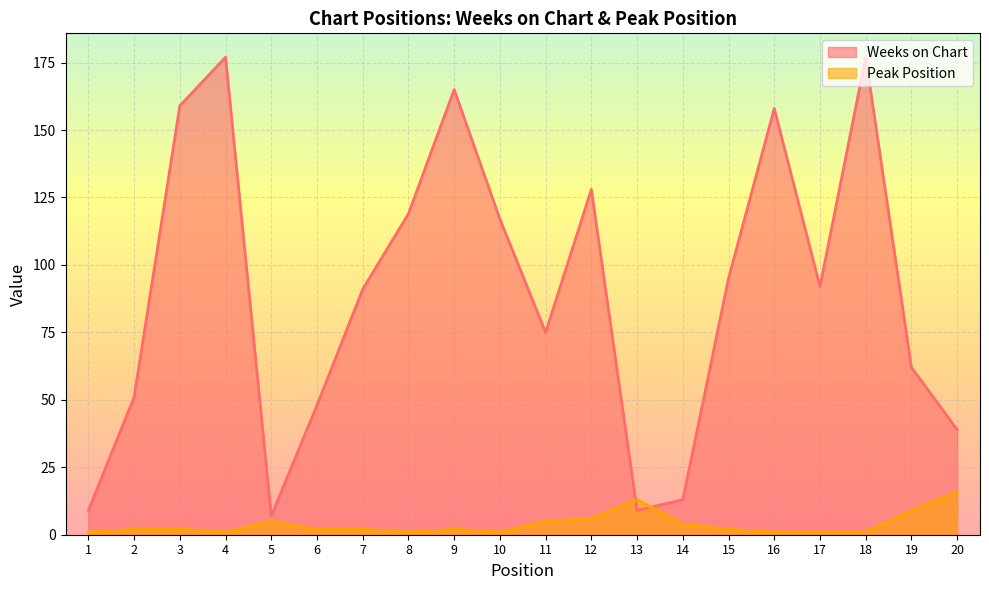

Reading left to right, what are all the values shown in this chart?

Weeks on Chart: 9	51	159	177	7	48	91	119	165	117	75	128	9	13	95	158	92	177	62	39
Peak Position: 1	2	2	1	5	2	2	1	2	1	5	6	13	4	2	1	1	1	9	16